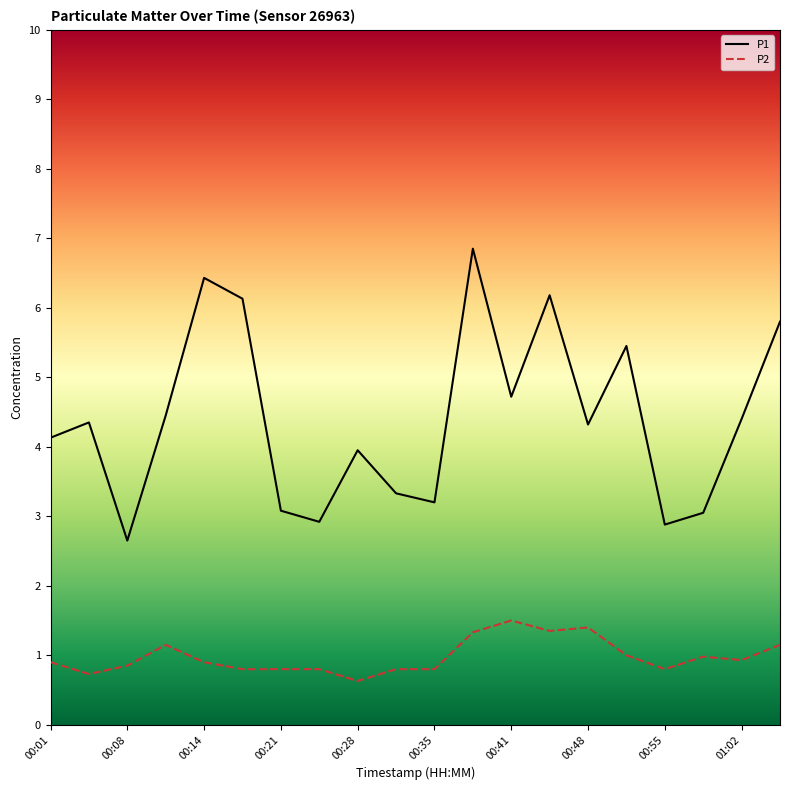

How many distinct data groups are displayed?

2